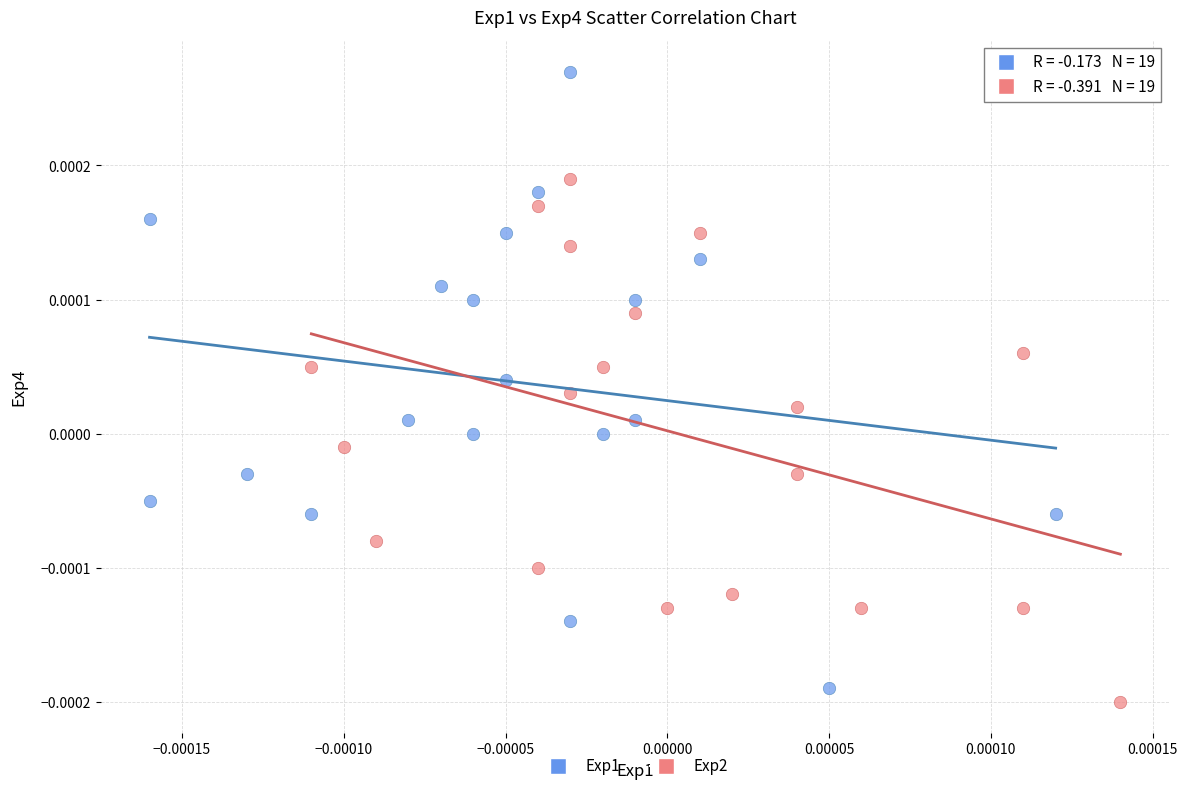

What are all the series names shown in the legend?

Exp1, Exp2